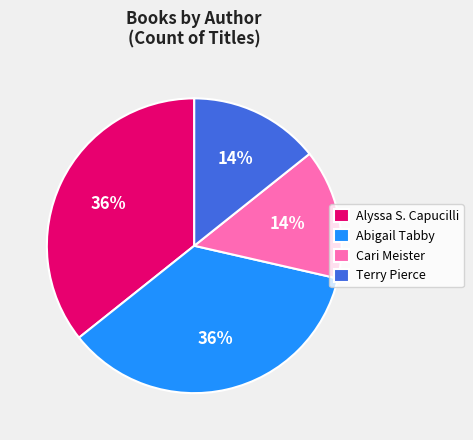

How many slices are in this pie chart?

4